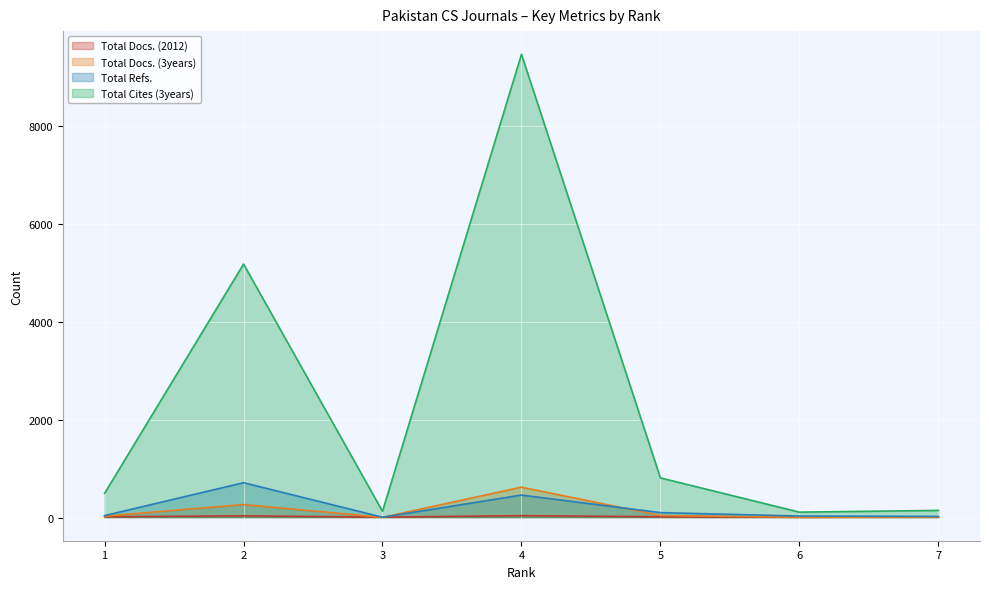

At how many categories does at least one series exceed 4582?

2